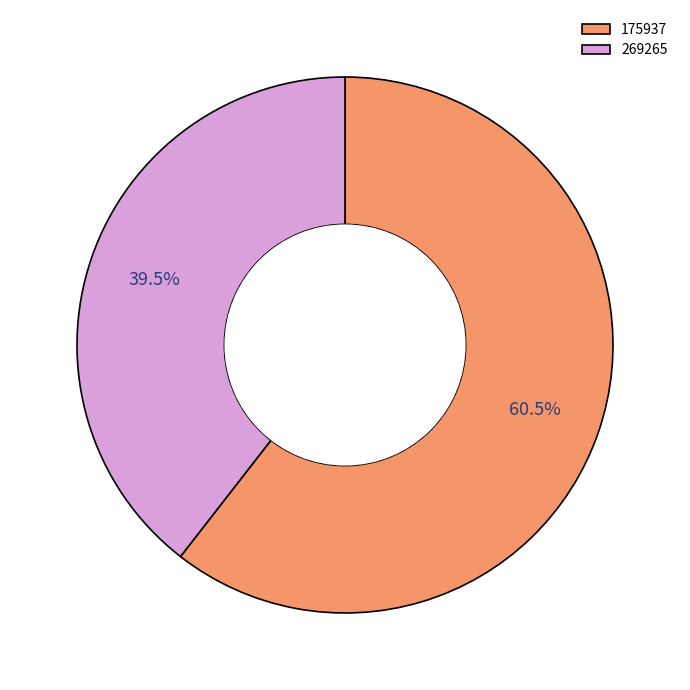

Which slice is the largest?

175937